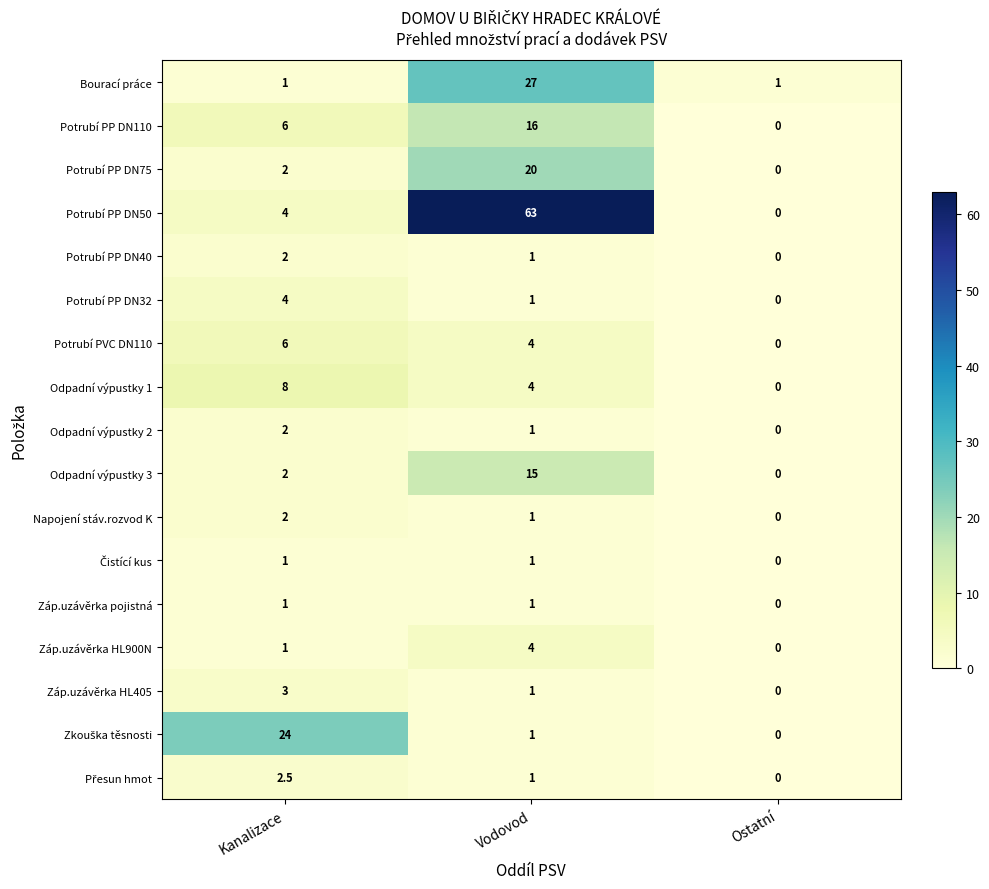

At which category is the sum across all series the highest?

Vodovod